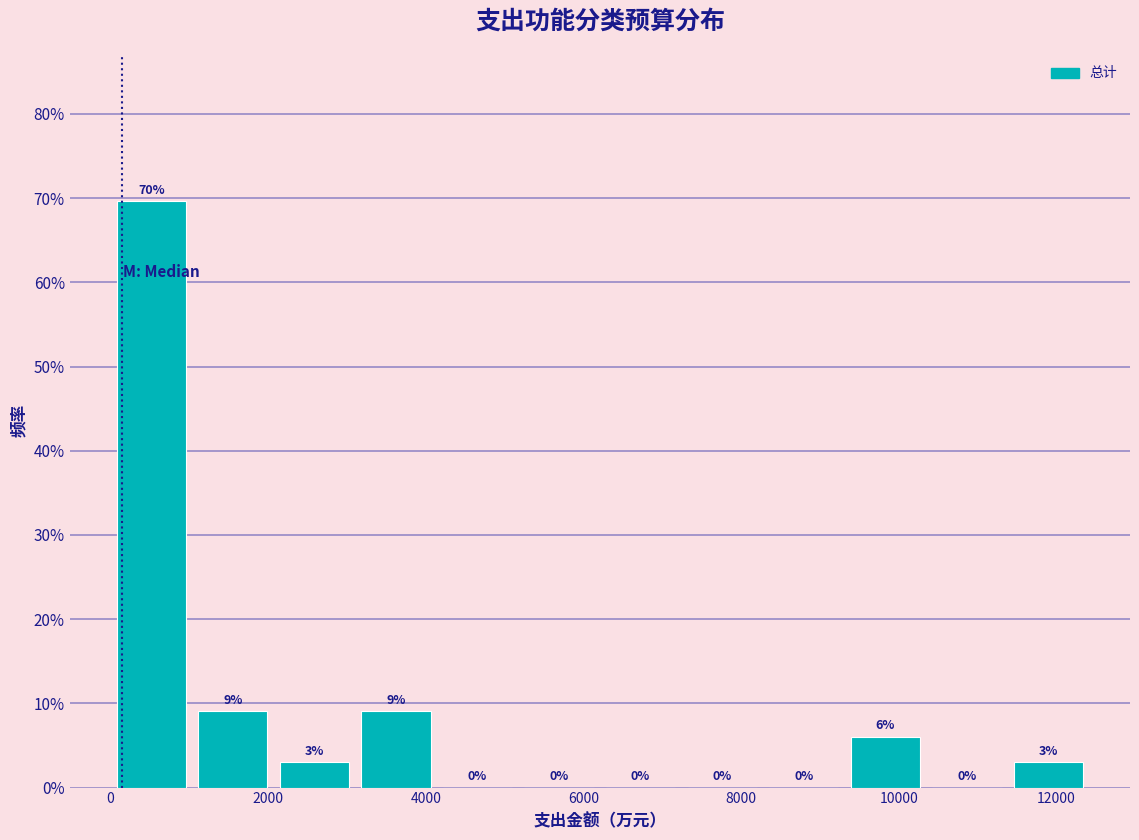

Which range on the x-axis has the tallest bar?

0 to 1000